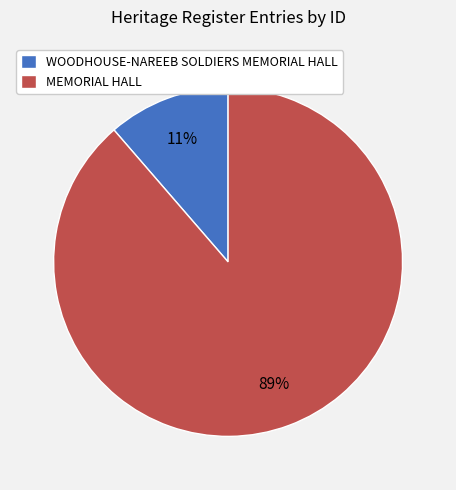

Between WOODHOUSE-NAREEB SOLDIERS MEMORIAL HALL and MEMORIAL HALL, which is larger?

MEMORIAL HALL